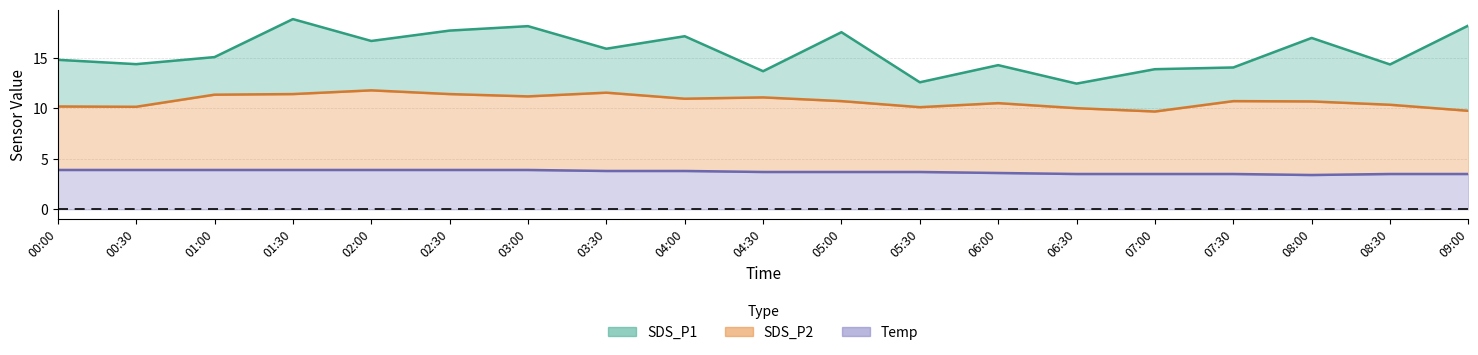

At which label is SDS_P2 closest to 10?

06:30